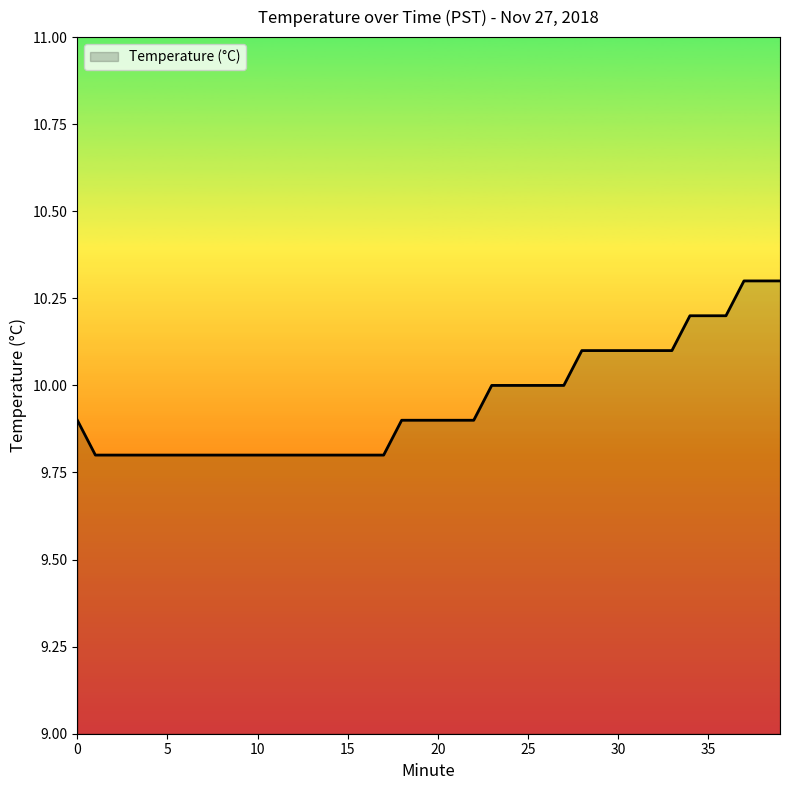

Reading right to left, extract all data points from this chart.

10.3	10.3	10.3	10.2	10.2	10.2	10.1	10.1	10.1	10.1	10.1	10.1	10.0	10.0	10.0	10.0	10.0	9.9	9.9	9.9	9.9	9.9	9.8	9.8	9.8	9.8	9.8	9.8	9.8	9.8	9.8	9.8	9.8	9.8	9.8	9.8	9.8	9.8	9.8	9.9